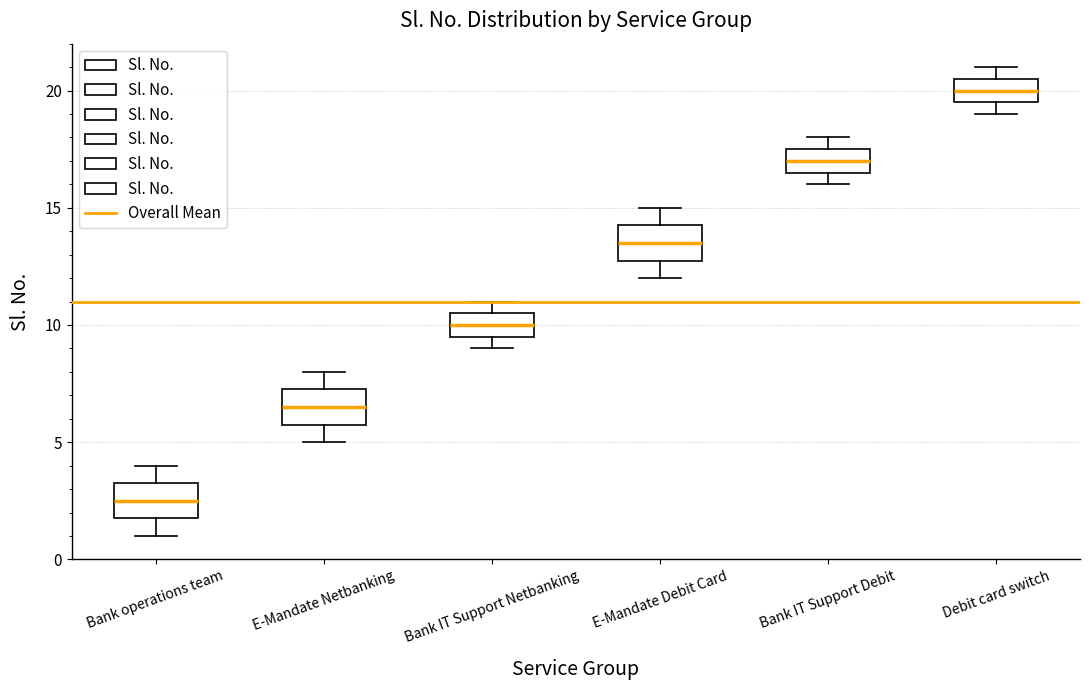

Where is the upper edge of the box for E-Mandate Debit Card on the y-axis? The values are not printed on the chart, so give them approximately, as read against the axis.

14.5